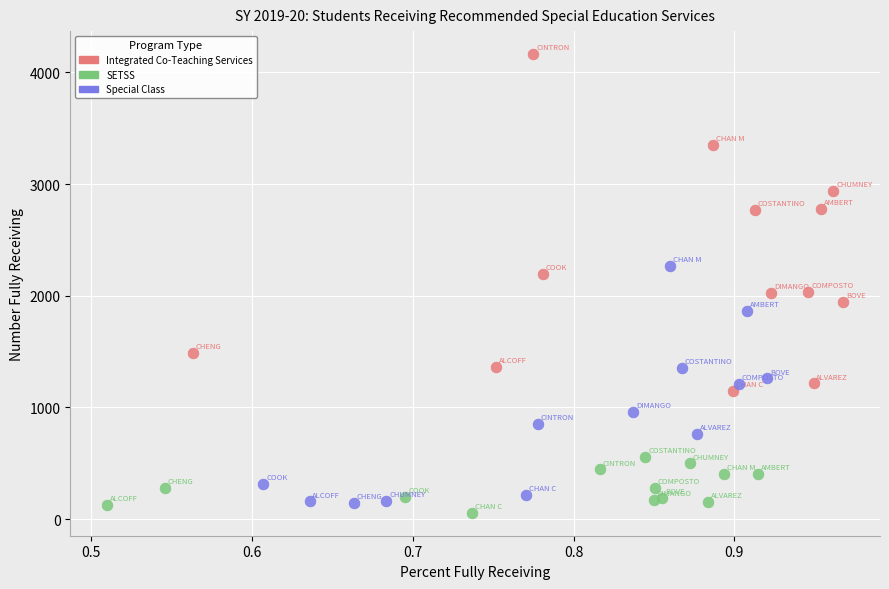

Which series contains the highest Y value?

Integrated Co-Teaching Services